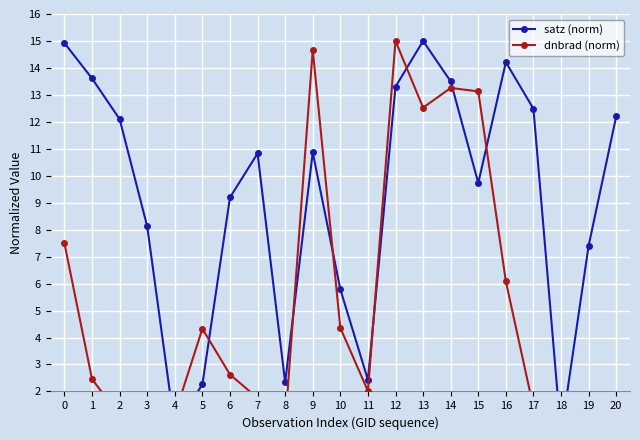

What is the average value of the satz (norm) series?

9.1